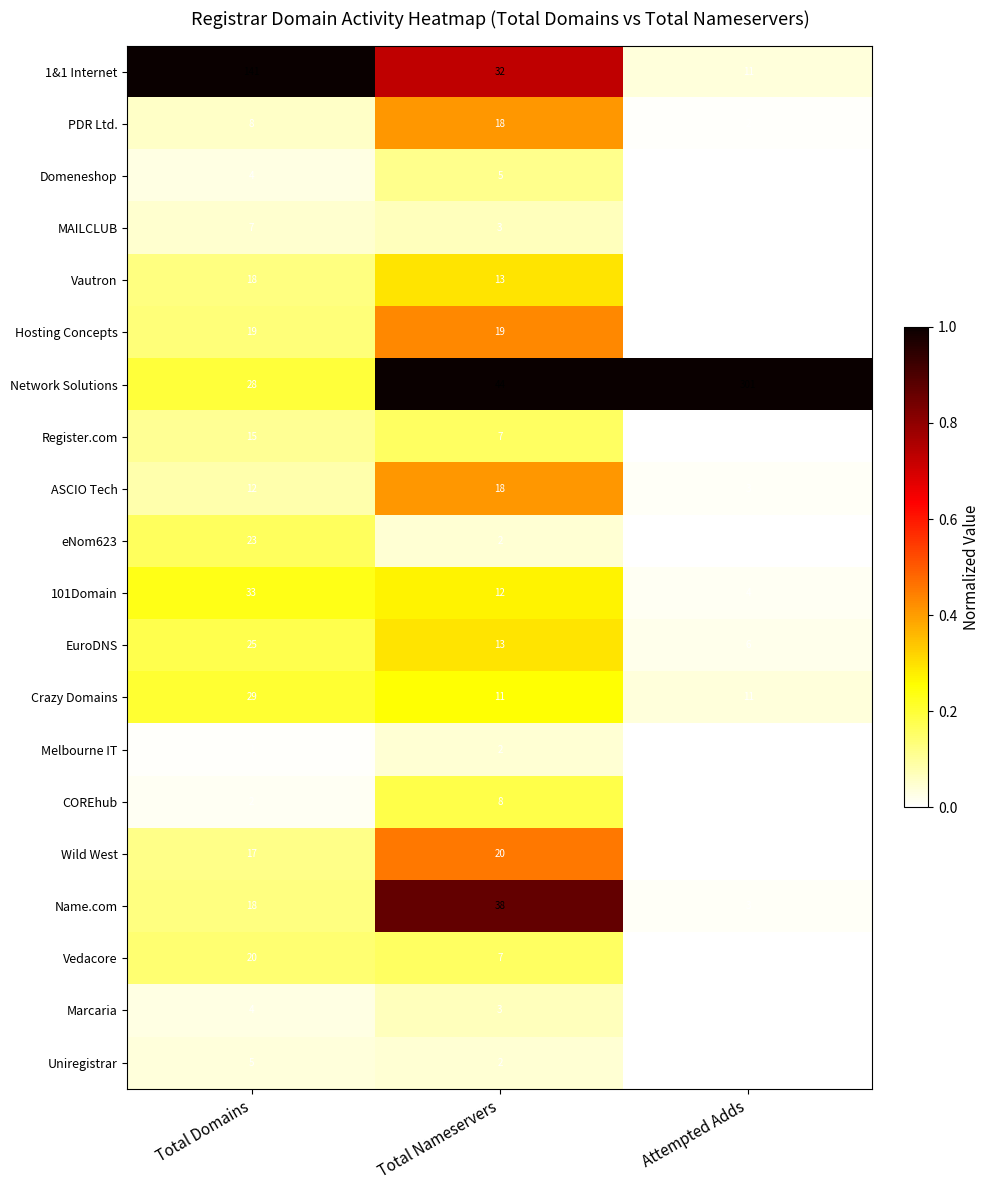

What is the sum of all Vautron values?

31